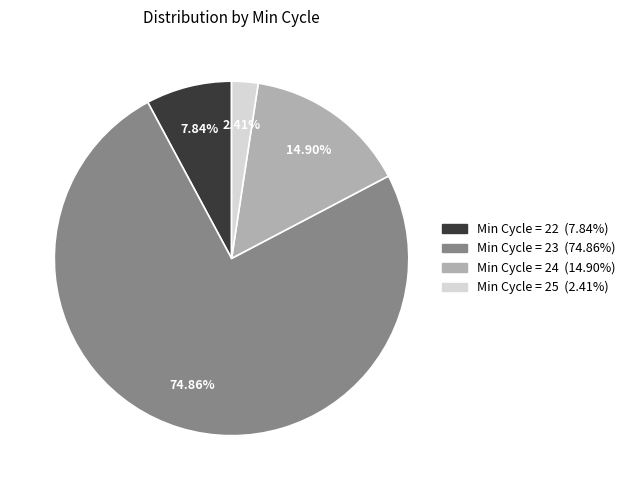

To the nearest percent, what is the average slice percentage?

25%